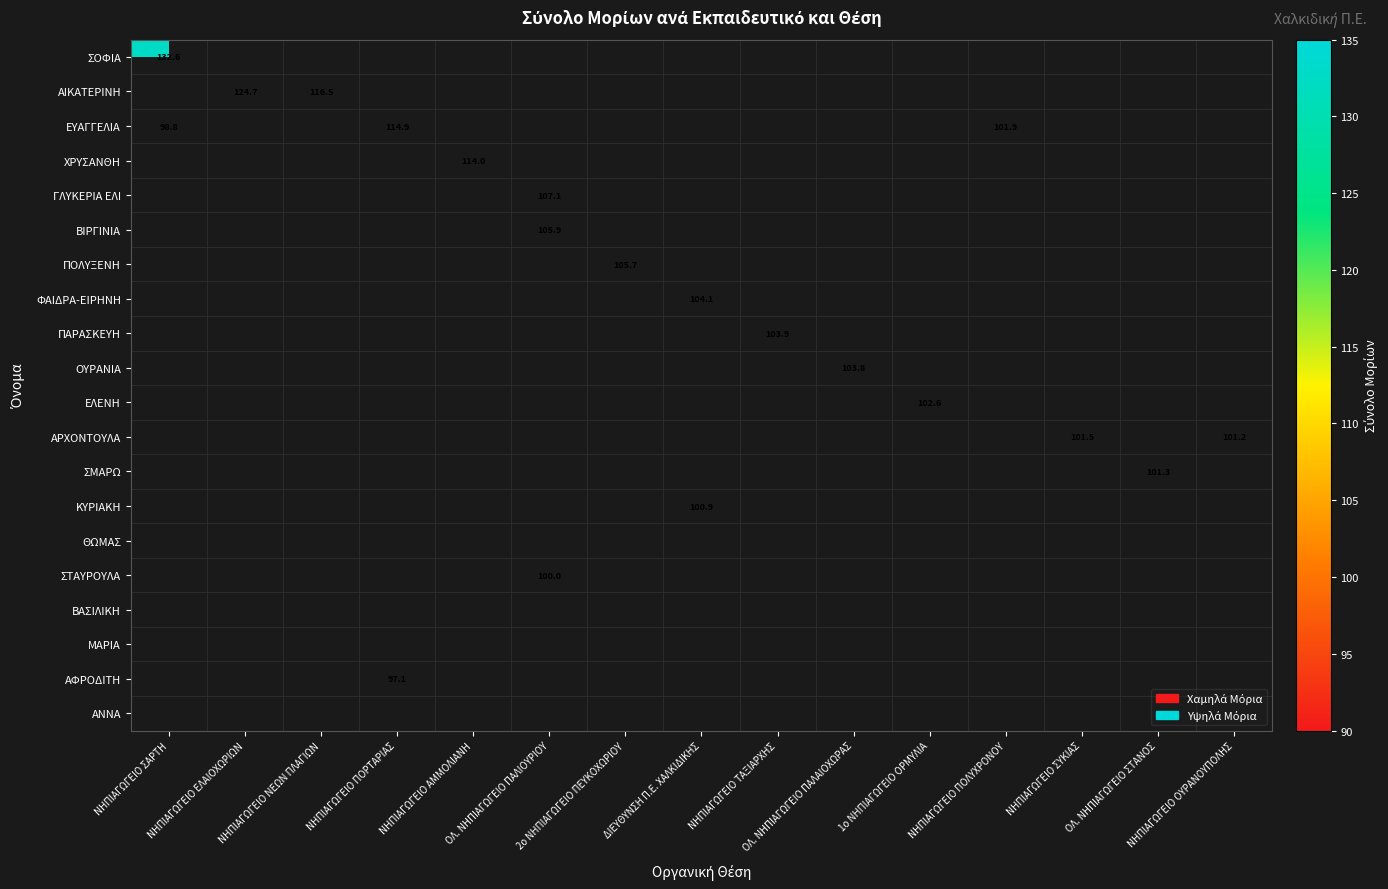

How many positive values does the ΣΟΦΙΑ series have?

1